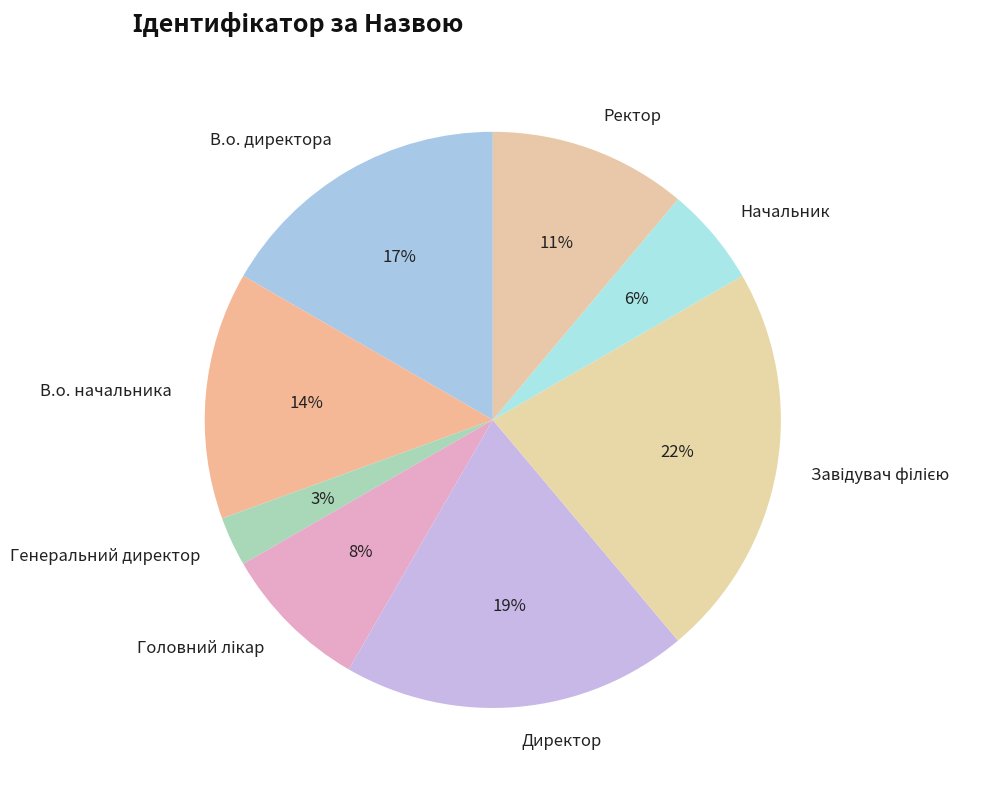

True or false: Ректор accounts for 25% of the total.

False